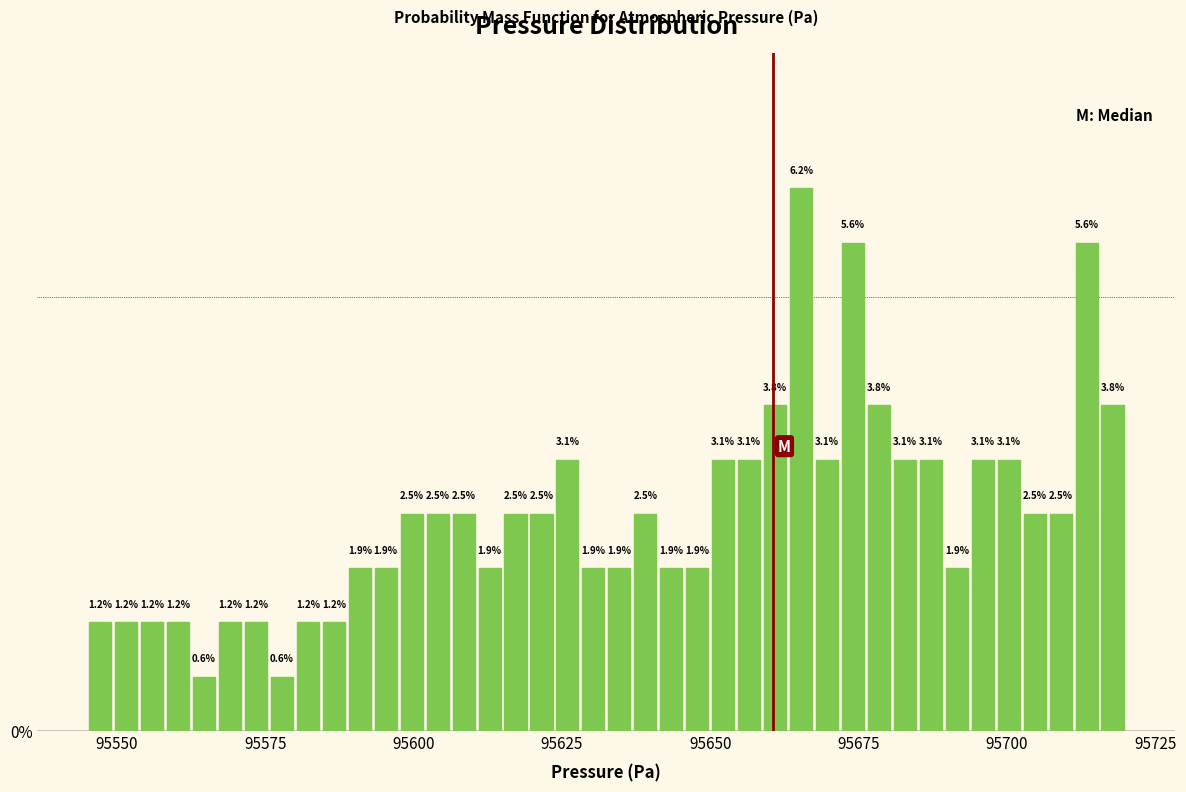

Read against the x-axis, roughly where is the centre of the tallest bar?

95665